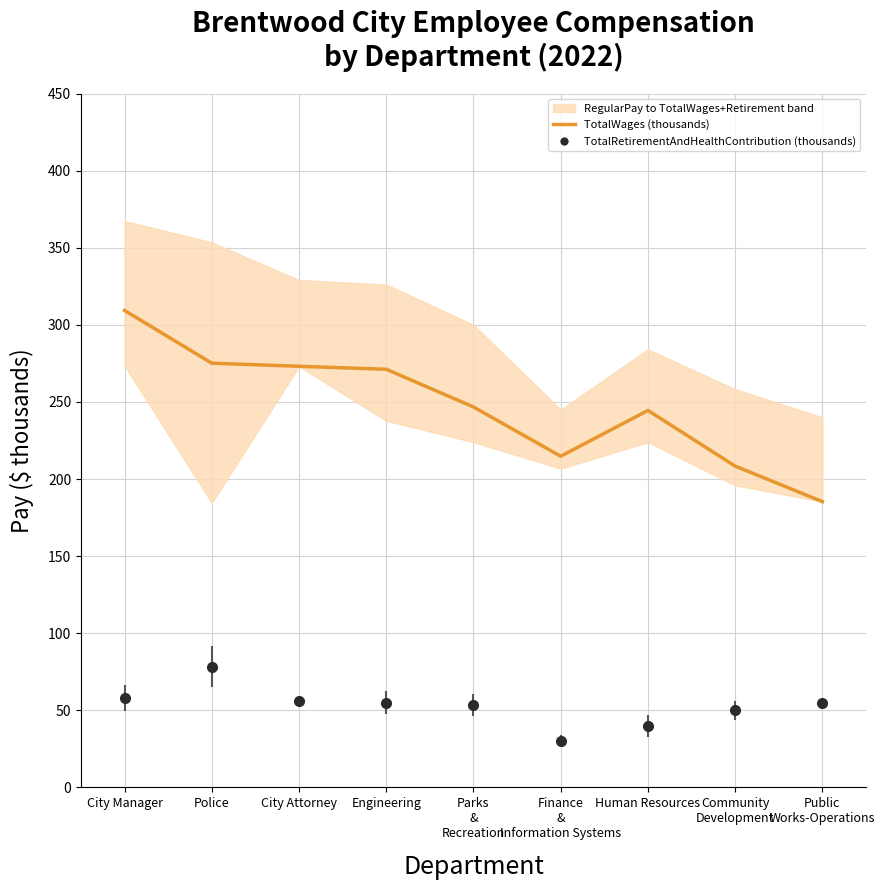

List the labels in order of value, largest first.

City Manager, Police, City Attorney, Engineering, Parks
&
Recreation, Human Resources, Finance
&
Information Systems, Community
Development, Public
Works-Operations